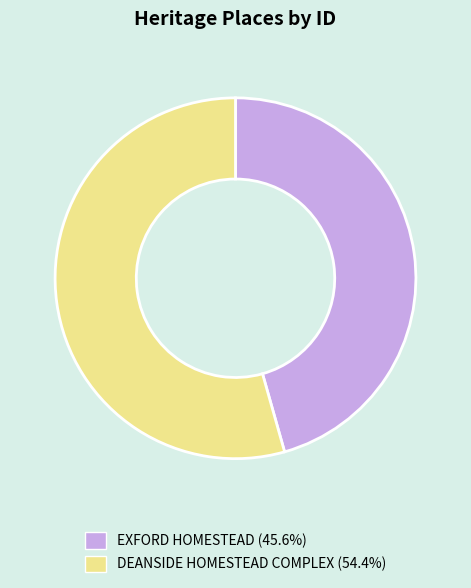

Which slice is the smallest?

EXFORD HOMESTEAD